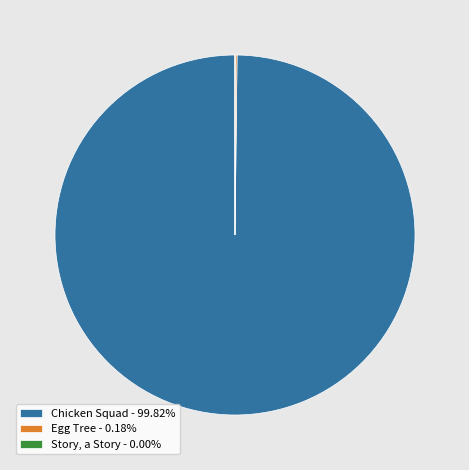

Is Chicken Squad - 99.82% the majority of the pie?

Yes